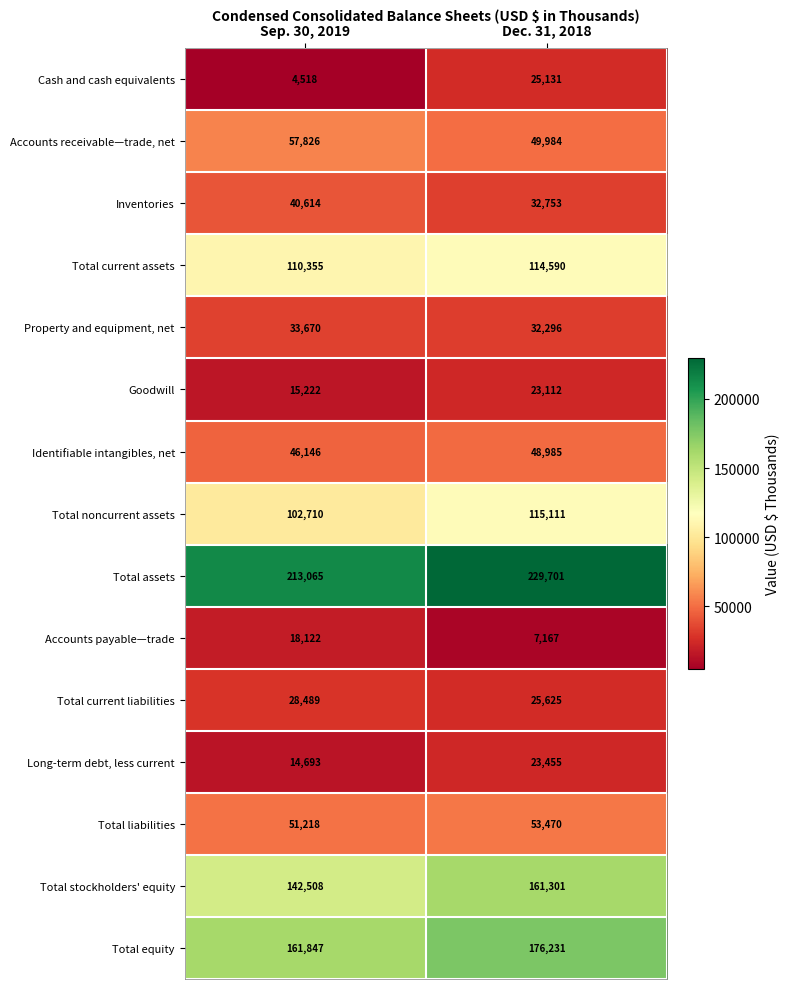

Which category has the lowest value across all series?

Sep. 30, 2019